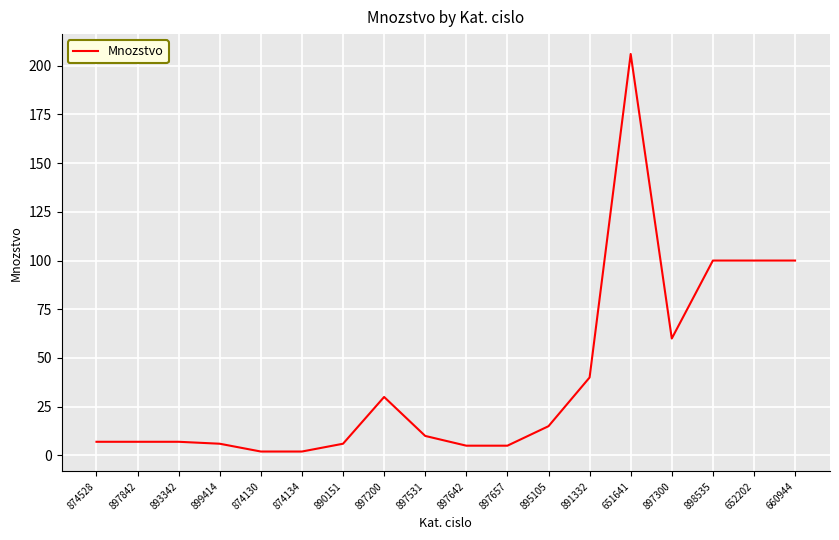

What is the change in value from 897842 to 897642?

-2